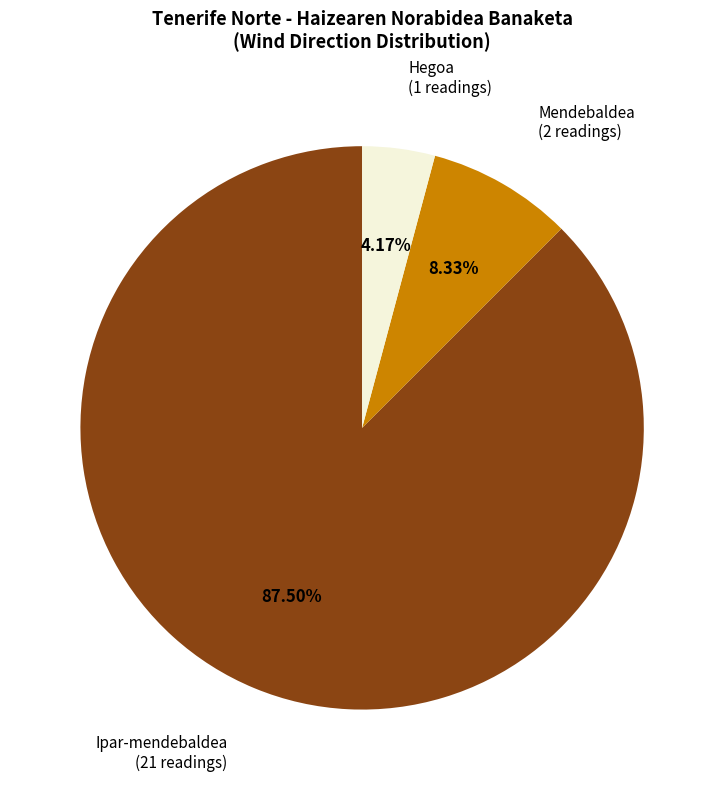

Is there any slice that represents more than half of the pie?

Yes